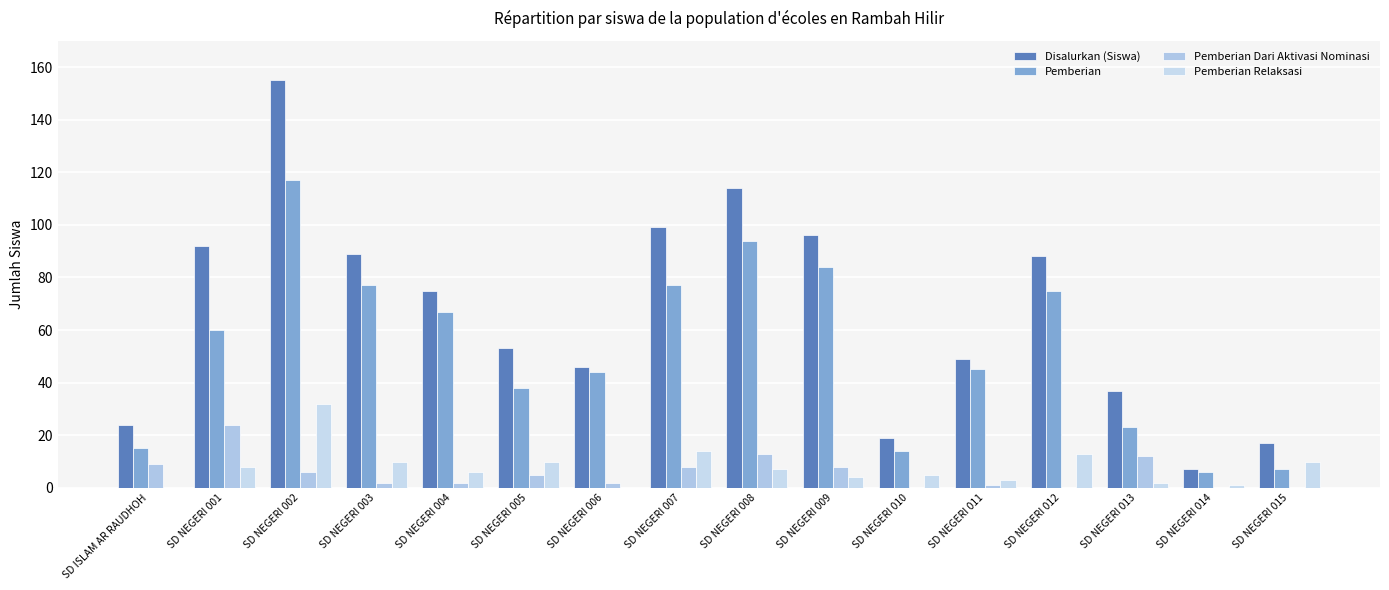

What is the total value across all series at SD NEGERI 002?

310